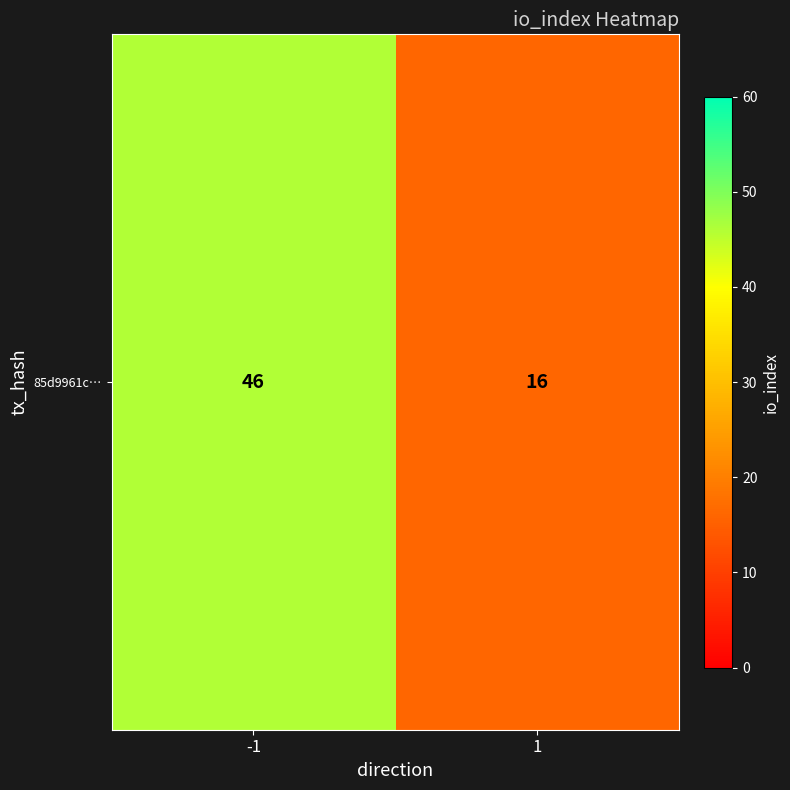

Is it true that the value at -1 is 46?

True